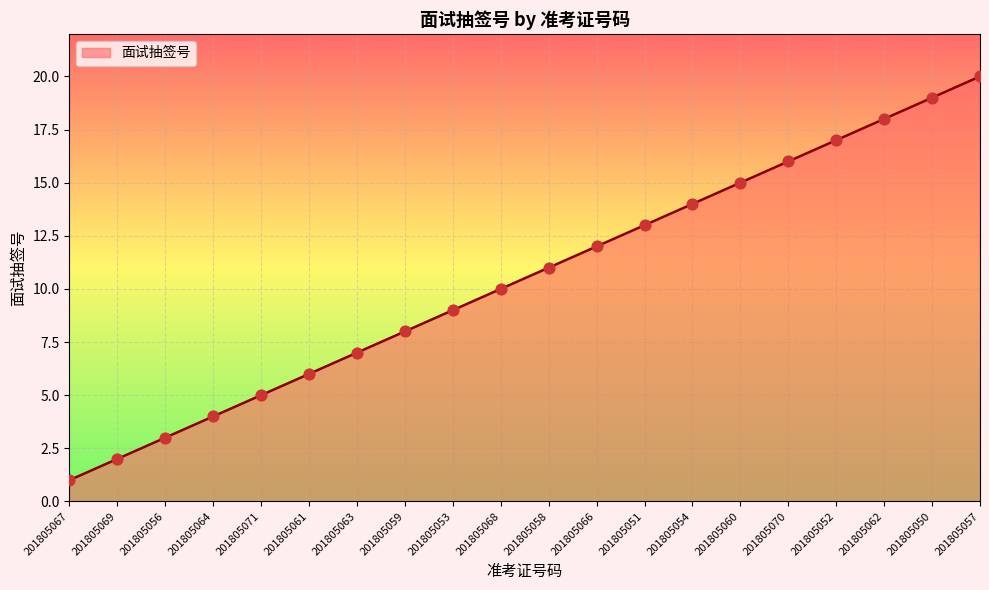

What is the ratio of the value at 201805054 to the value at 201805064?

3.5